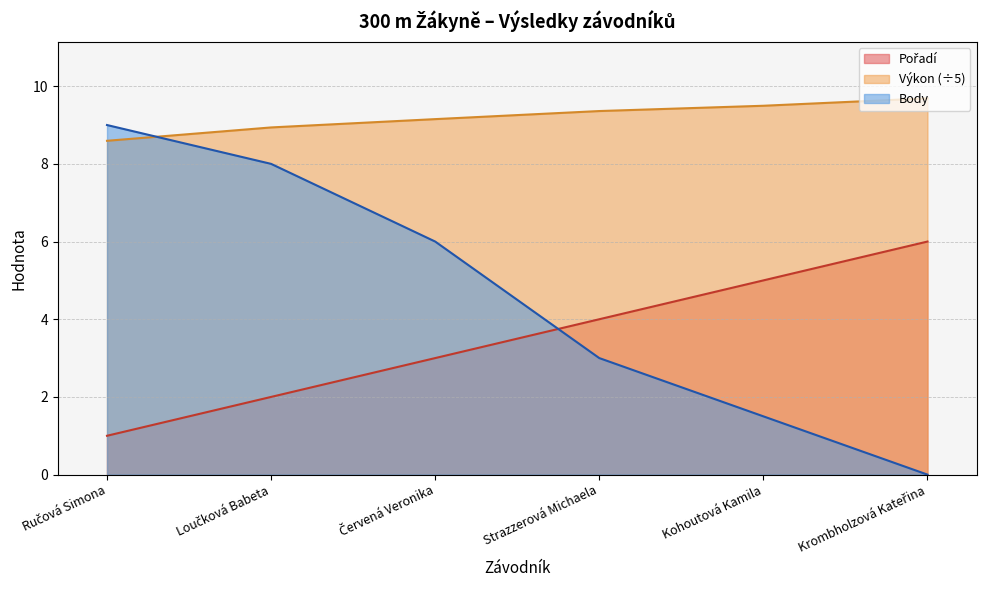

Rank the categories by Body value from highest to lowest.

Ručová Simona, Loučková Babeta, Červená Veronika, Strazzerová Michaela, Kohoutová Kamila, Krombholzová Kateřina